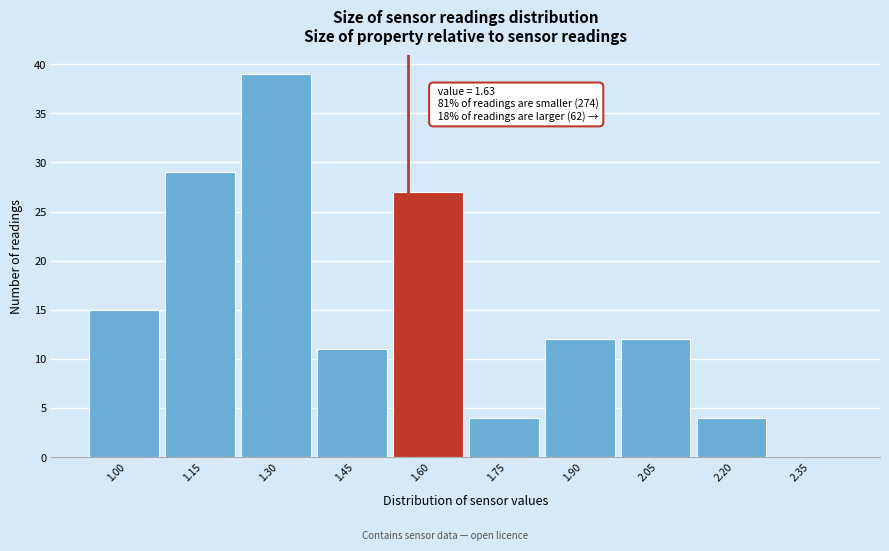

Reading right to left, transcribe all the data shown in this chart.

2.35=0	2.20=4	2.05=12	1.90=12	1.75=4	1.60=27	1.45=11	1.30=39	1.15=29	1.00=15